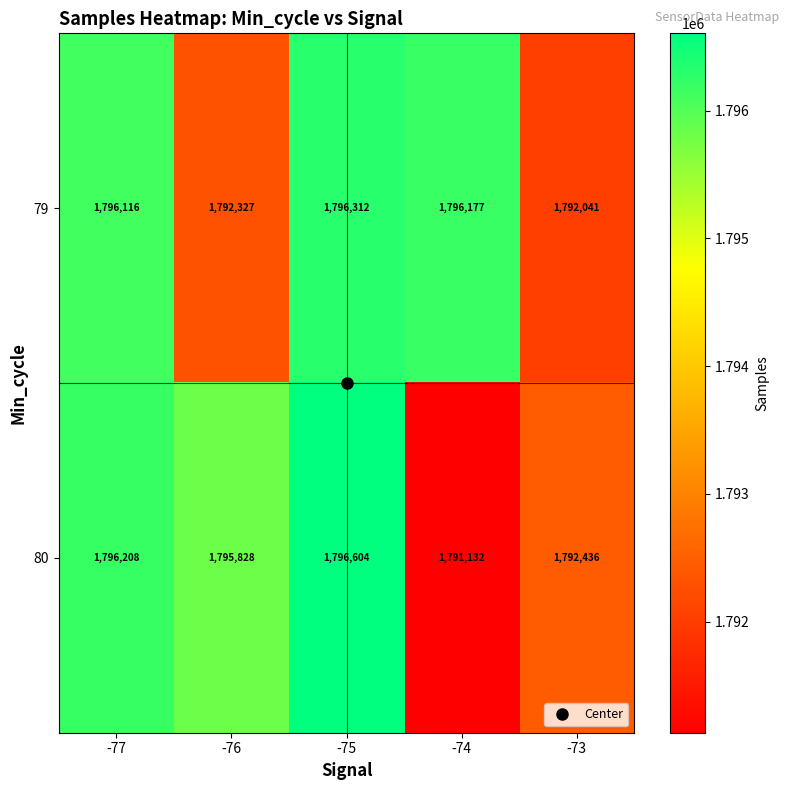

Which series has the largest total across all categories?

79